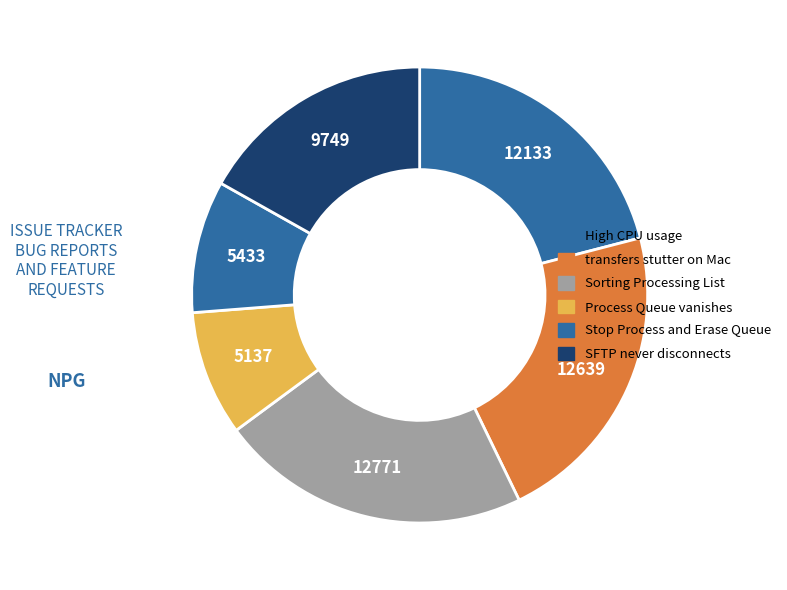

How many segments does this pie chart have?

6